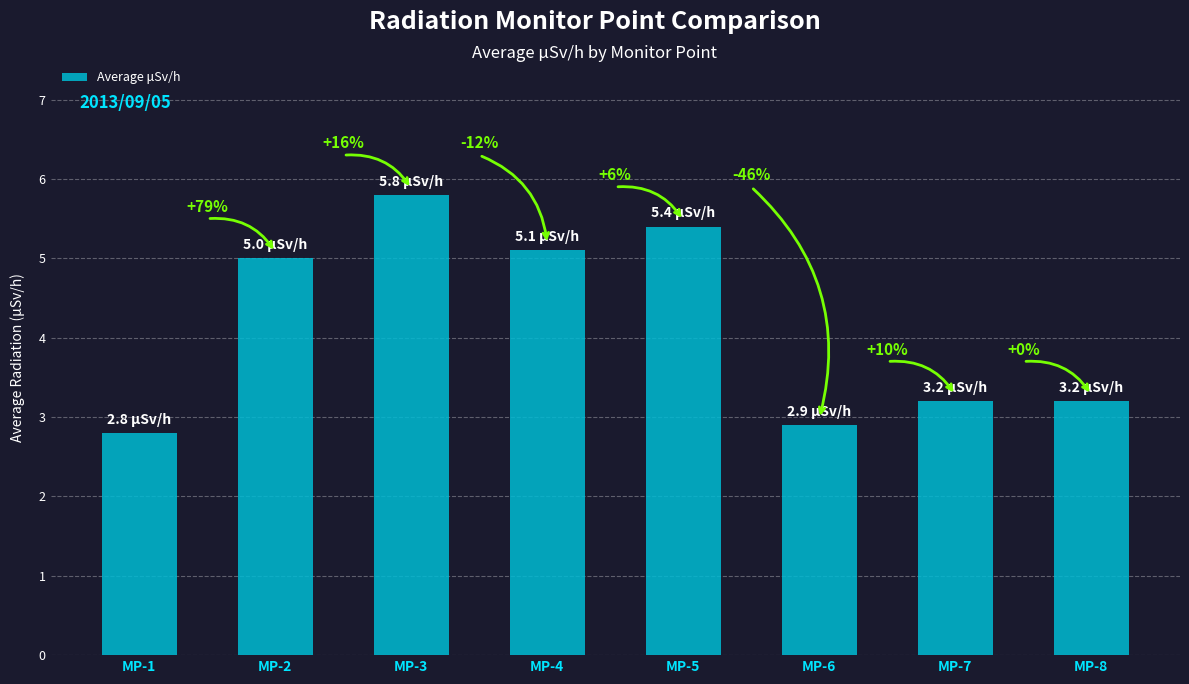

How many bars are there in total?

8